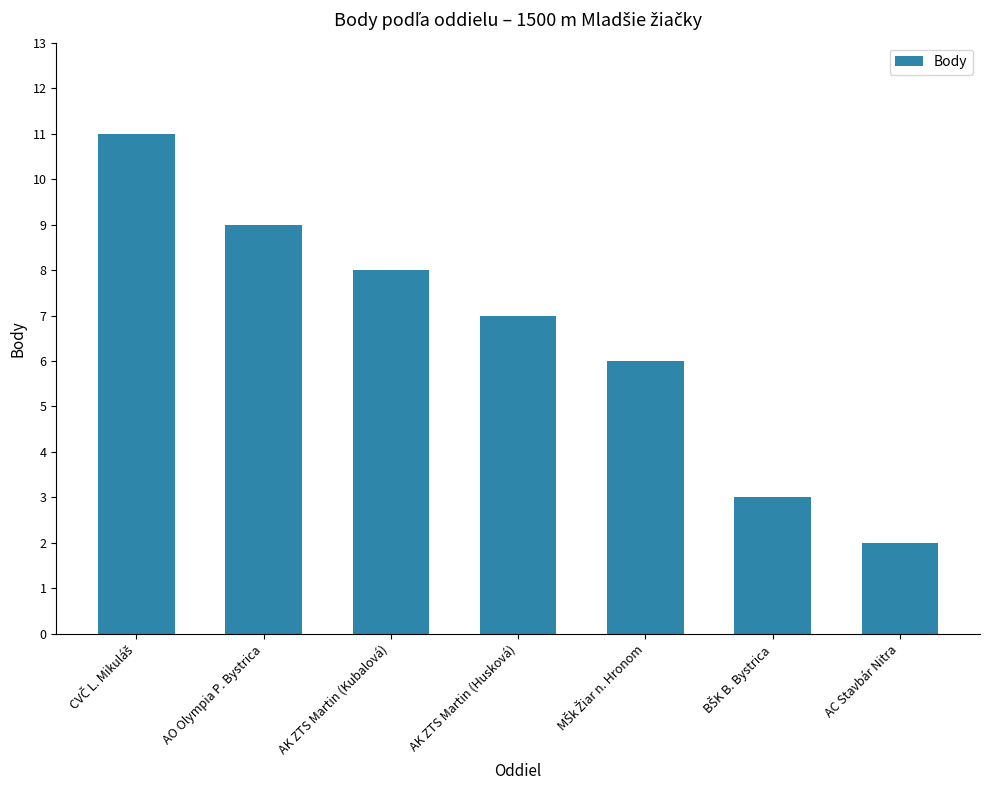

The chart shows a value of 2 at AK ZTS Martin (Kubalová). True or false?

False